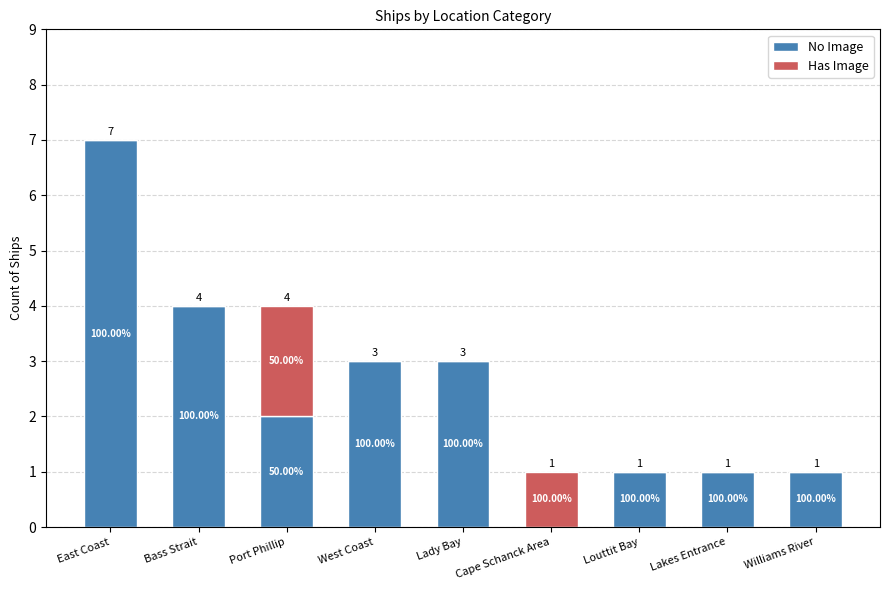

What are all the series names shown in the legend?

No Image, Has Image